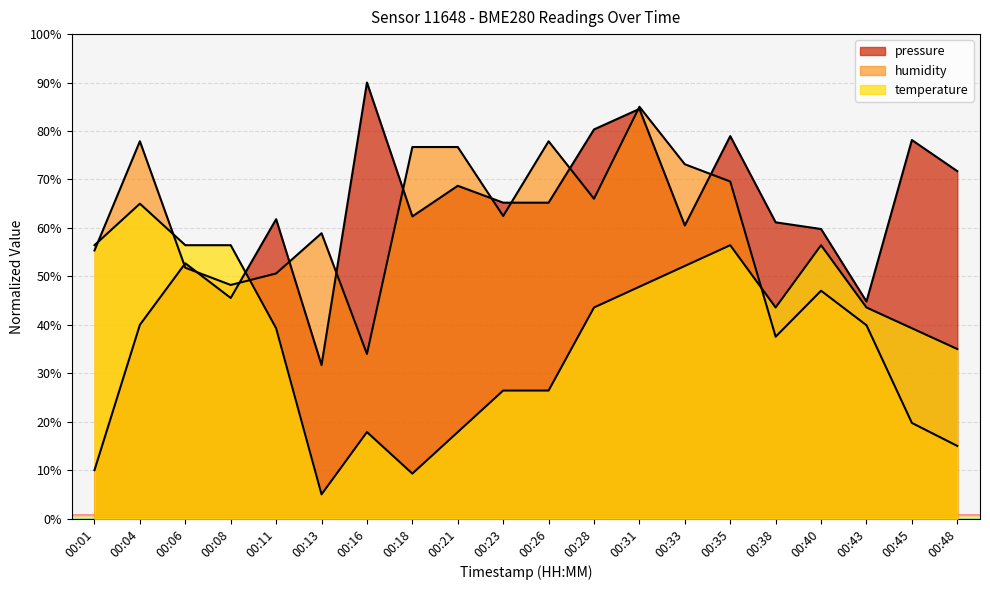

At which category does the chart reach its peak across all series?

00:16